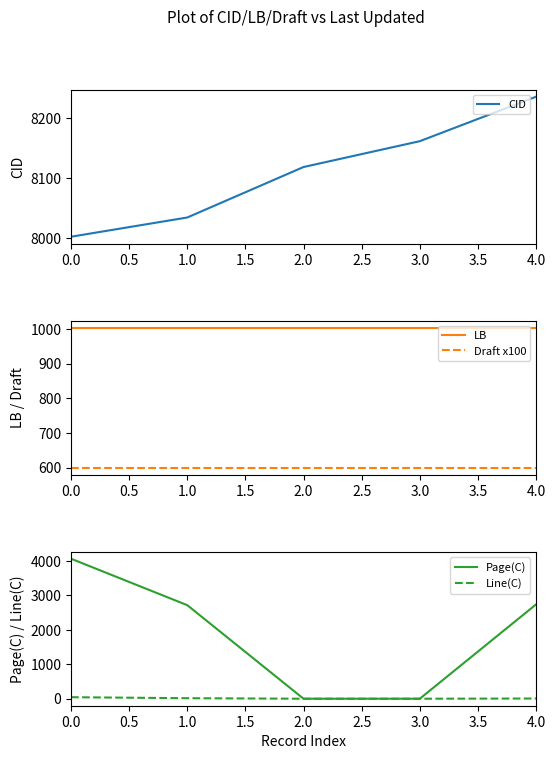

What is the average value of the Draft x100 series?

600